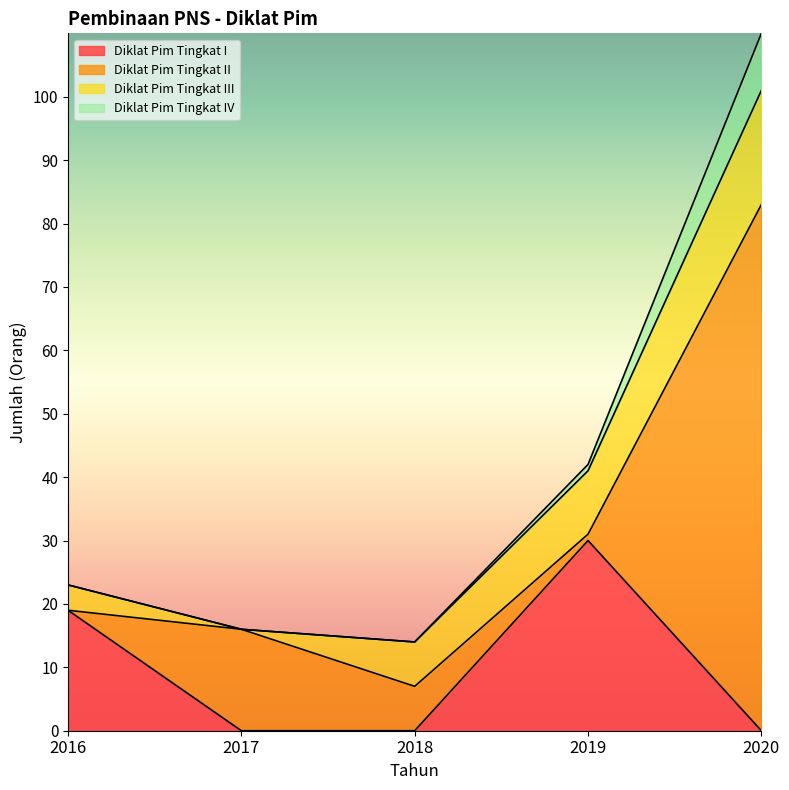

Between 2016 and 2018, which series saw the biggest shift?

Diklat Pim Tingkat I